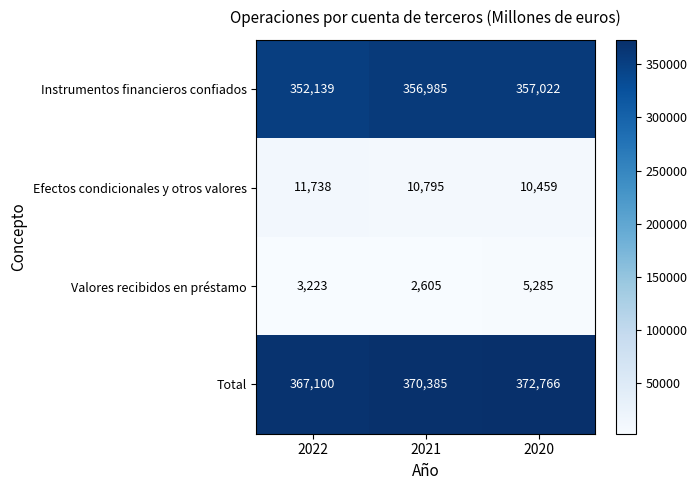

At which label is Total closest to 369933?

2021